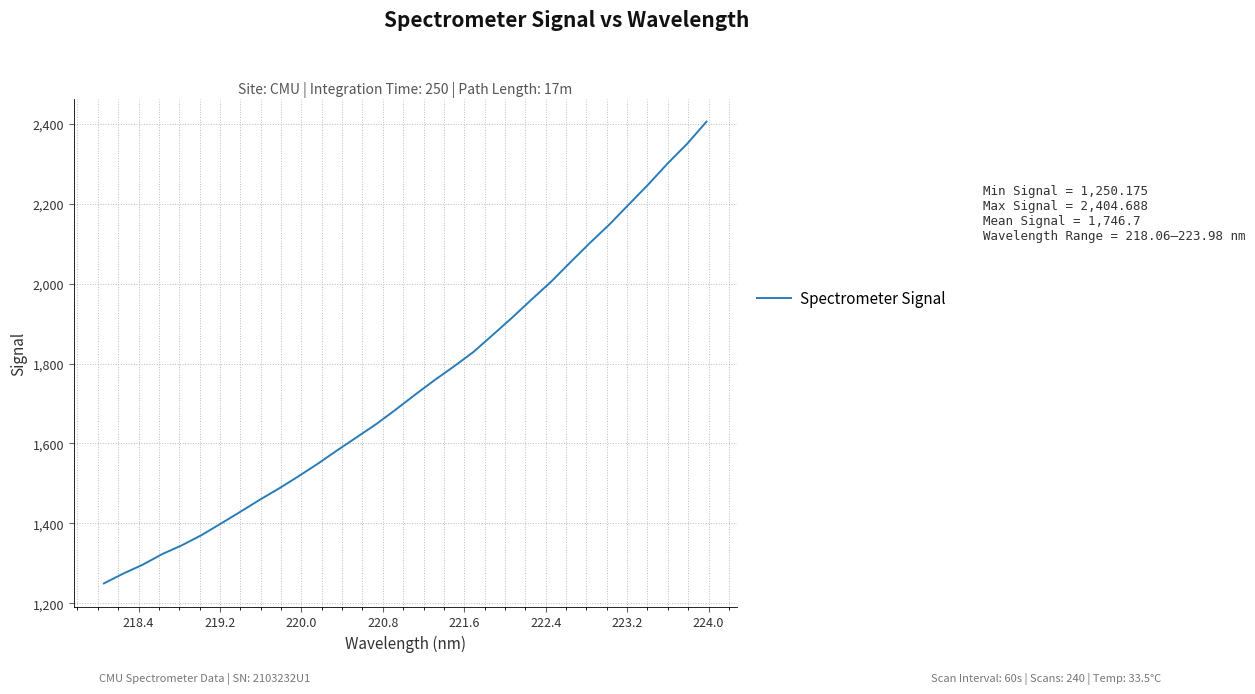

What is the minimum value shown in the chart?

1250.2